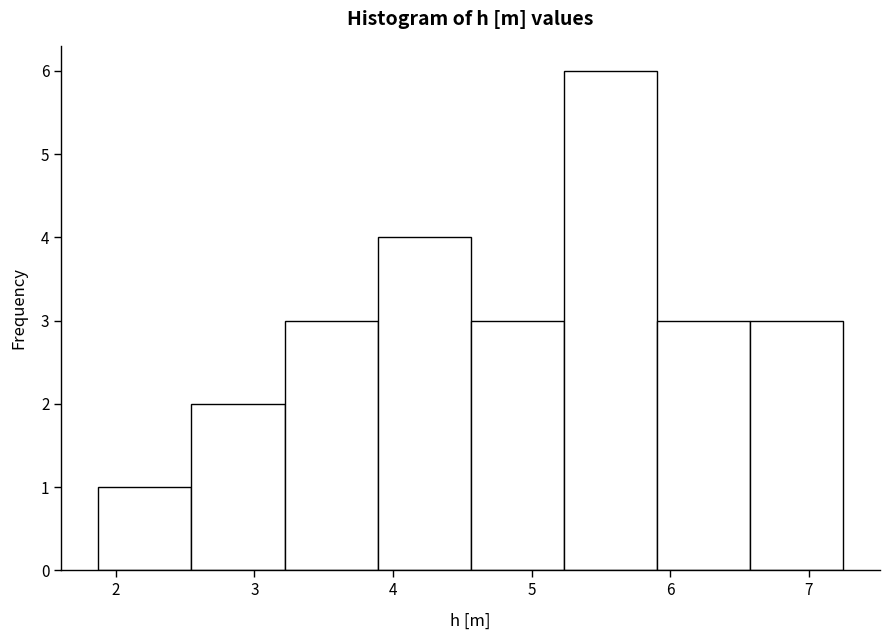

Which range on the x-axis has the tallest bar?

5.2 to 5.9